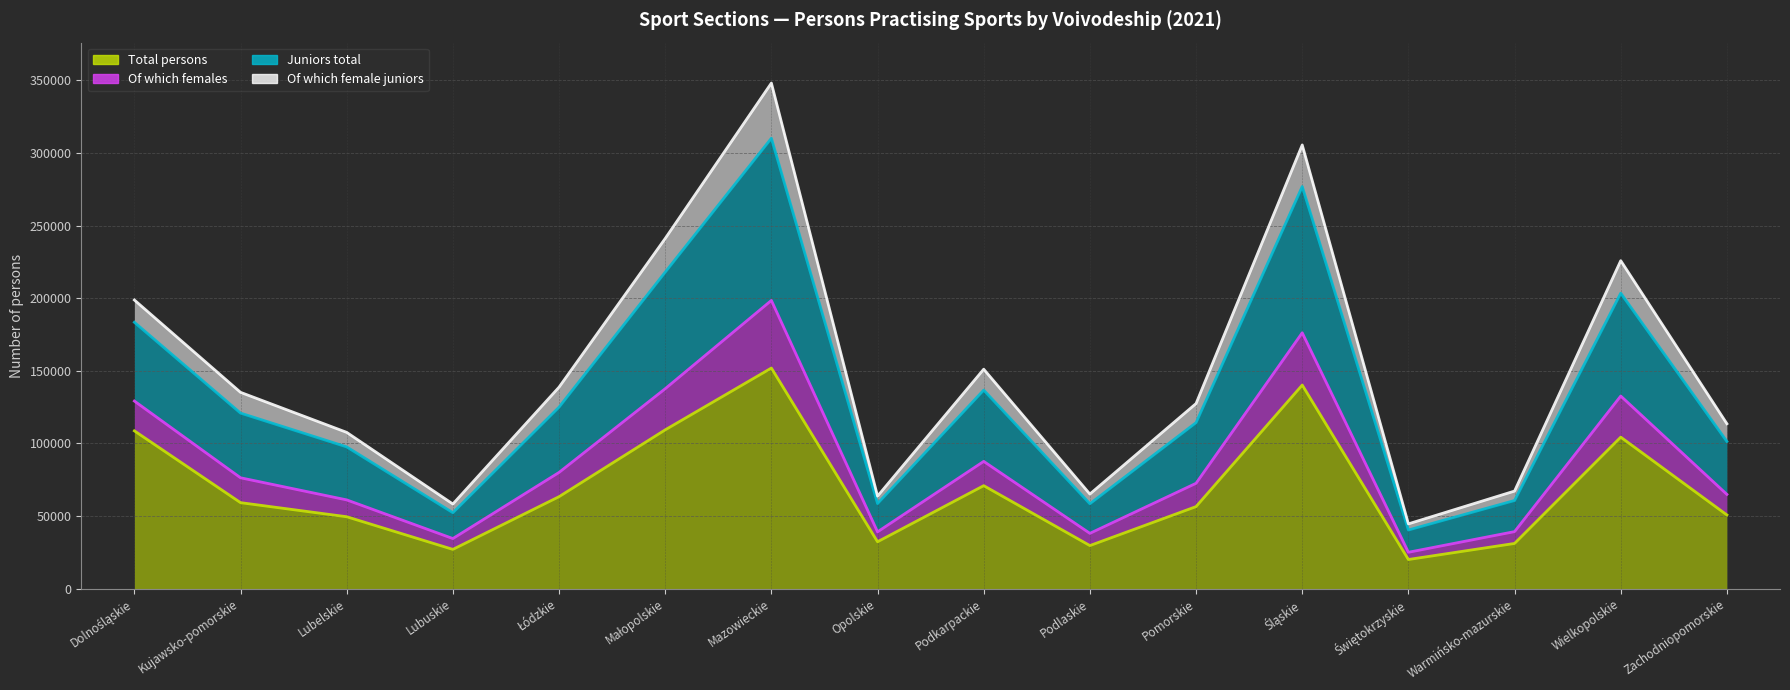

At which category does the chart reach its peak across all series?

Mazowieckie